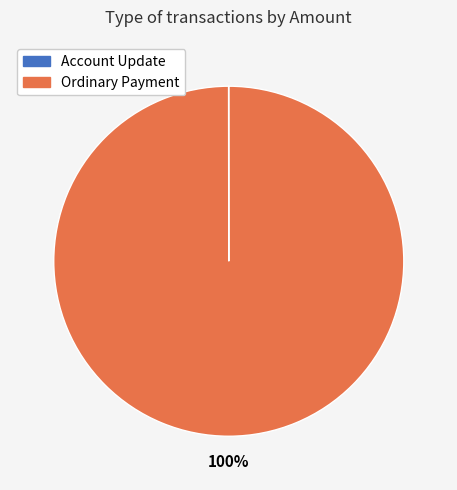

The Ordinary Payment slice represents 100% of the pie. True or false?

True